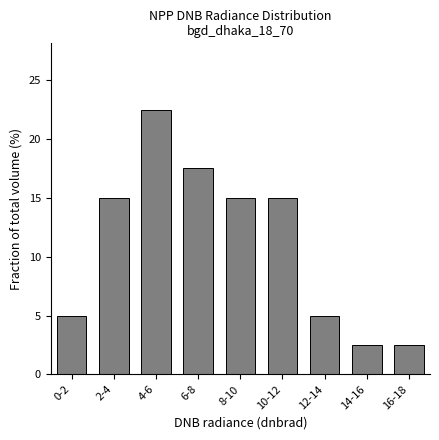

Reading left to right, what are all the values shown in this chart?

0-2=5.0	2-4=15.0	4-6=22.5	6-8=17.5	8-10=15.0	10-12=15.0	12-14=5.0	14-16=2.5	16-18=2.5